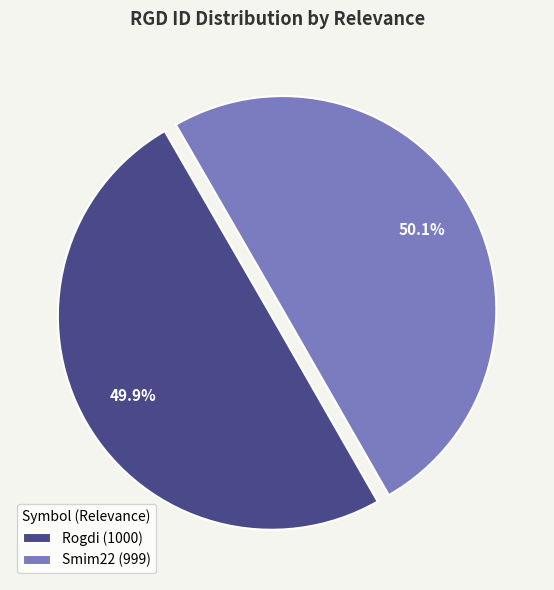

The Rogdi (1000) slice represents 56% of the pie. True or false?

False